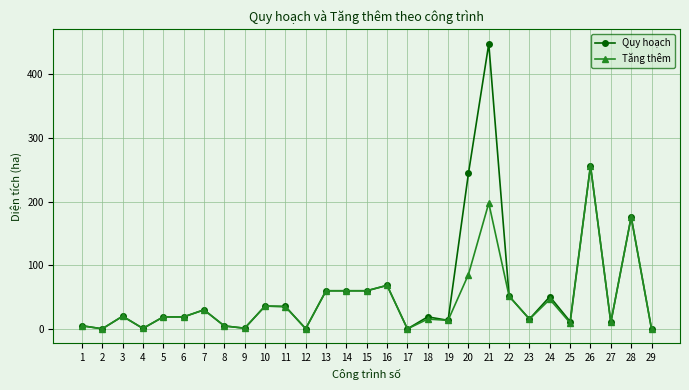

Which series changed the most between 19 and 24?

Quy hoạch